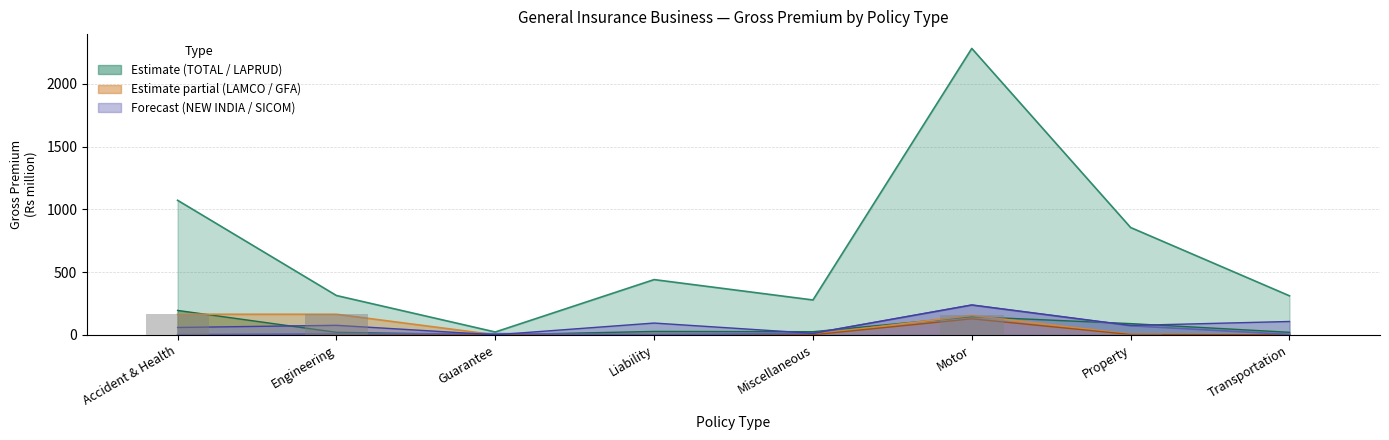

Reading left to right, what are all the values shown in this chart?

TOTAL: Accident & Health=1072.3	Engineering=313.2	Guarantee=22.3	Liability=440.1	Miscellaneous=277.7	Motor=2282.9	Property=855.3	Transportation=310.9
LAMCO: Accident & Health=163.8	Engineering=163.8	Guarantee=0.1	Liability=0.7	Miscellaneous=1.9	Motor=154.6	Property=4.1	Transportation=1.2
GFA: Accident & Health=0.5	Engineering=0.2	Guarantee=0.8	Liability=2.6	Miscellaneous=0.4	Motor=127.5	Property=2.4	Transportation=0.3
NEW INDIA: Accident & Health=1.0	Engineering=7.7	Guarantee=9.7	Liability=1.2	Miscellaneous=11.4	Motor=236.5	Property=72.1	Transportation=3.3
SICOM: Accident & Health=58.4	Engineering=75.8	Guarantee=0.0	Liability=93.8	Miscellaneous=12.0	Motor=238.3	Property=74.6	Transportation=106.3
LAPRUD: Accident & Health=194.5	Engineering=19.8	Guarantee=0.0	Liability=26.9	Miscellaneous=24.8	Motor=144.5	Property=89.3	Transportation=20.0